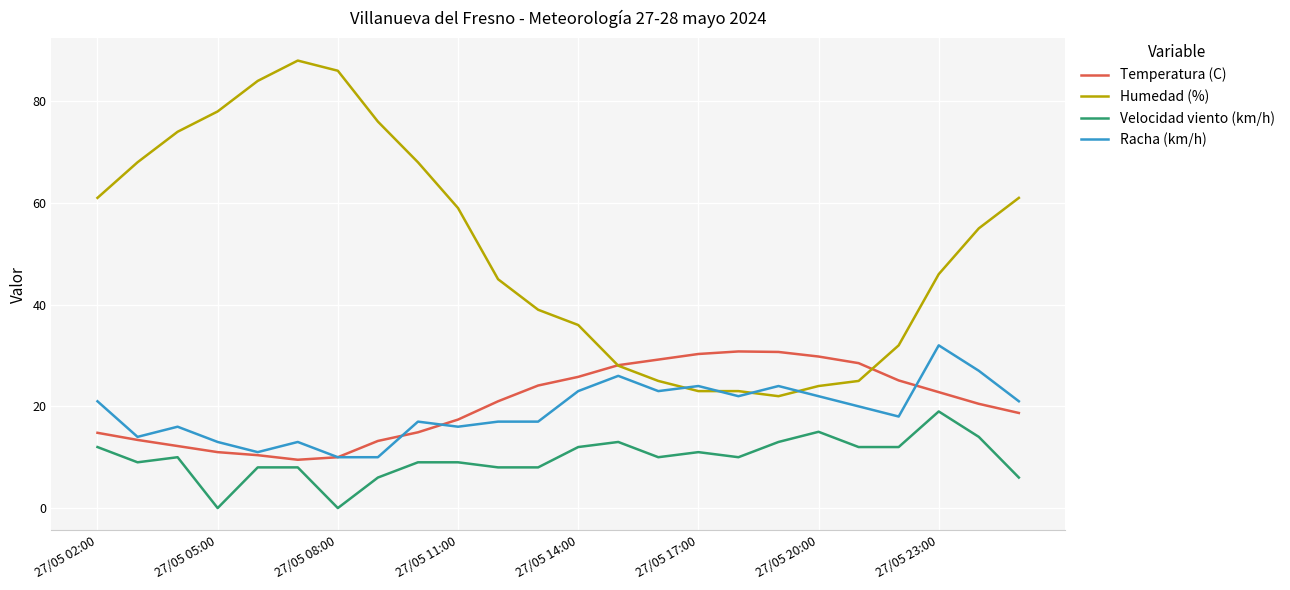

What is the greatest value displayed?

88.0